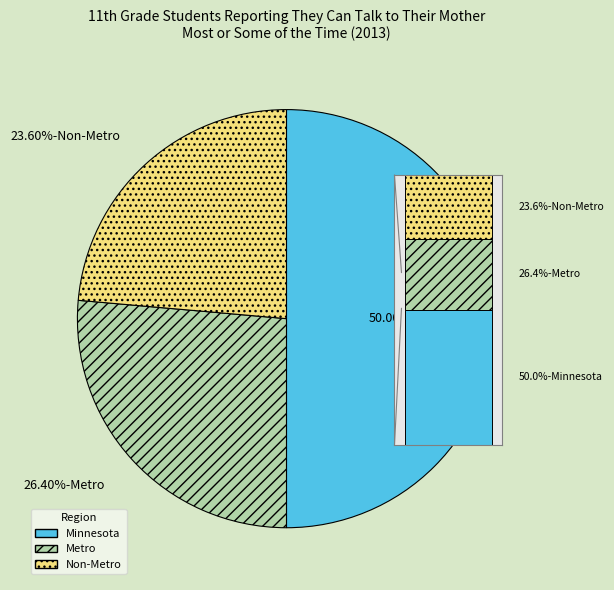

How many segments does this pie chart have?

3